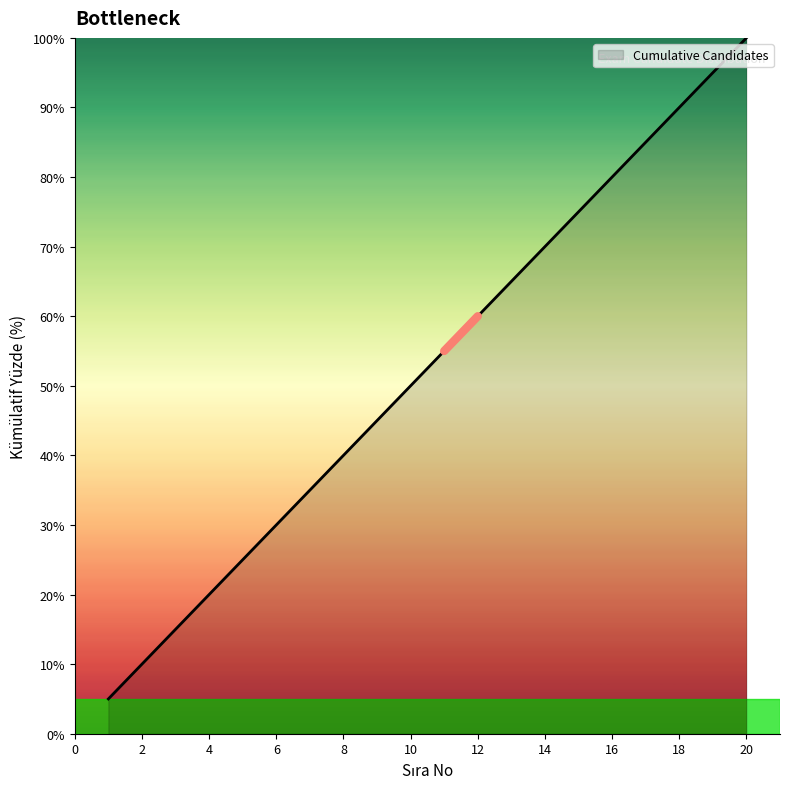

True or false: the data has more than 2 interior local peaks.

False